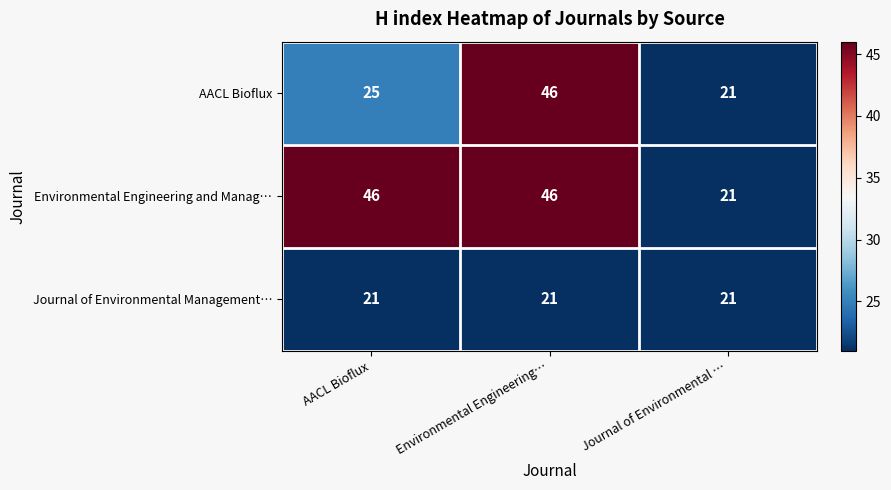

Which series has the largest total across all categories?

Environmental Engineering and Manag…